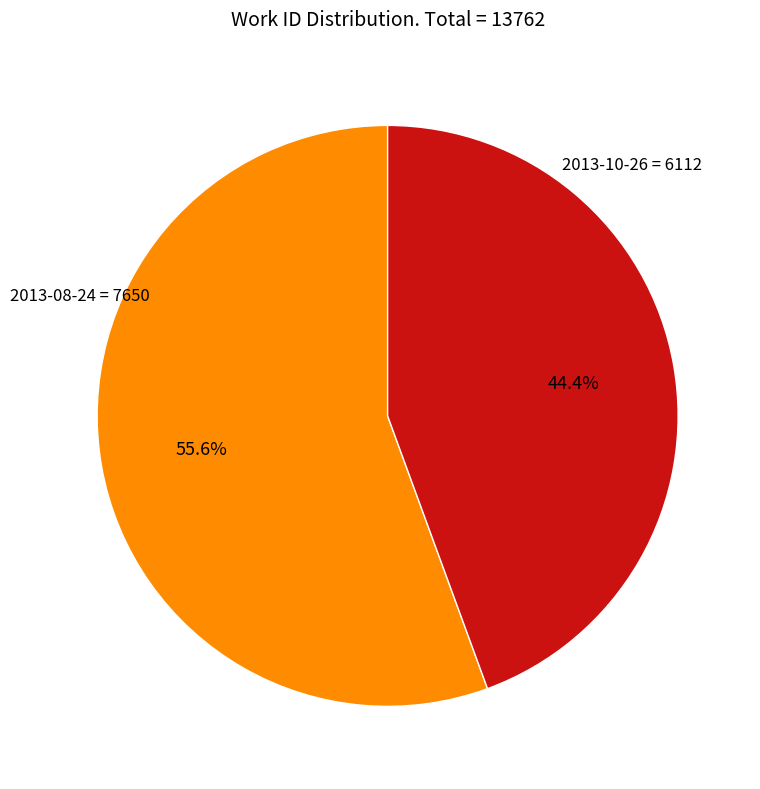

Does any single category account for the majority?

Yes